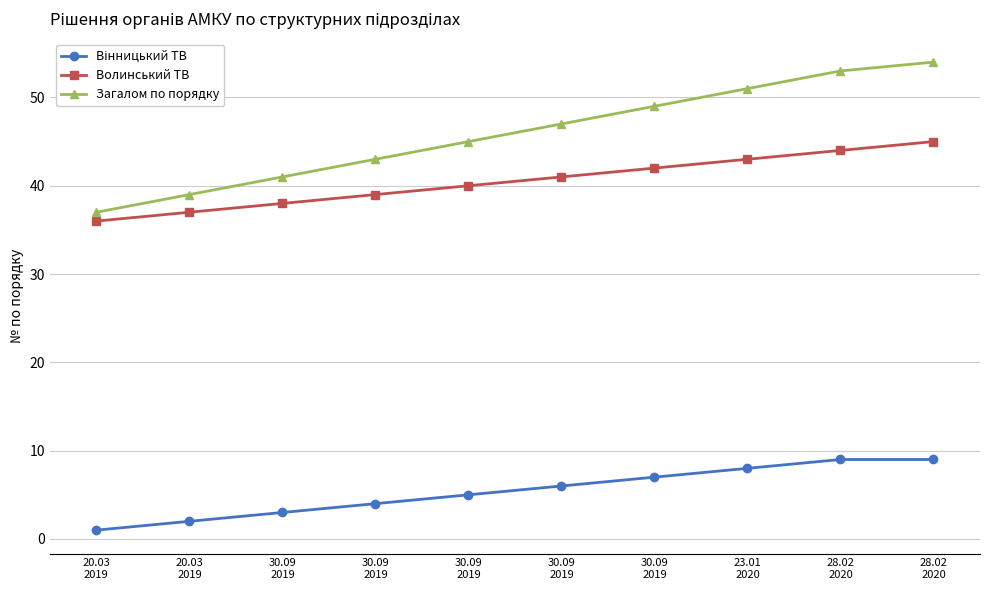

At which category does the chart reach its peak across all series?

28.02
2020